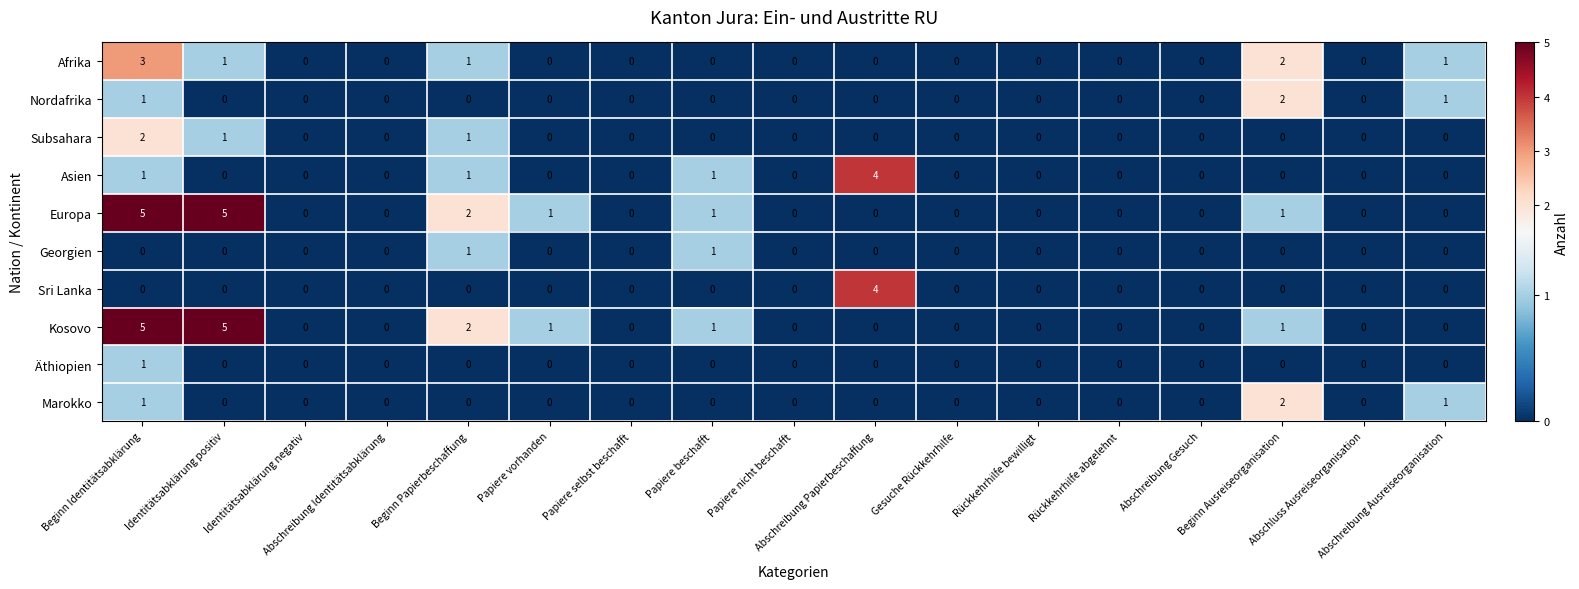

What is the greatest value displayed?

5